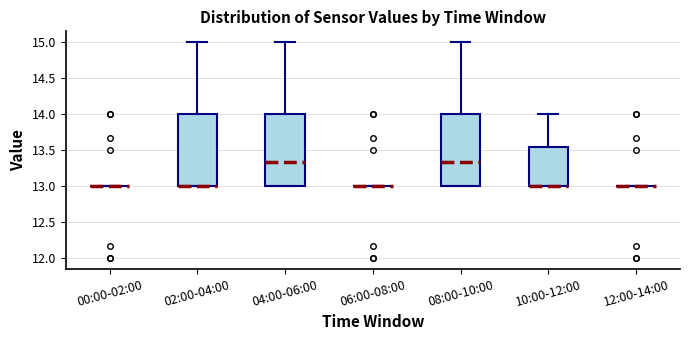

Reading left to right, read every box against the y-axis: the position of its median line, the range the box covers, and the ends of its whiskers. The values are not printed on the chart, so give them approximately, as read against the axis.

00:00-02:00: box collapsed to a line at 13.00, whiskers 13.00 to 13.00
02:00-04:00: median 13.00 (drawn on the box's lower edge), box 13.00 to 14.00, whiskers 13.00 to 15.00
04:00-06:00: median 13.35, box 13.00 to 14.00, whiskers 13.00 to 15.00
06:00-08:00: box collapsed to a line at 13.00, whiskers 13.00 to 13.00
08:00-10:00: median 13.35, box 13.00 to 14.00, whiskers 13.00 to 15.00
10:00-12:00: median 13.00 (drawn on the box's lower edge), box 13.00 to 13.55, whiskers 13.00 to 14.00
12:00-14:00: box collapsed to a line at 13.00, whiskers 13.00 to 13.00